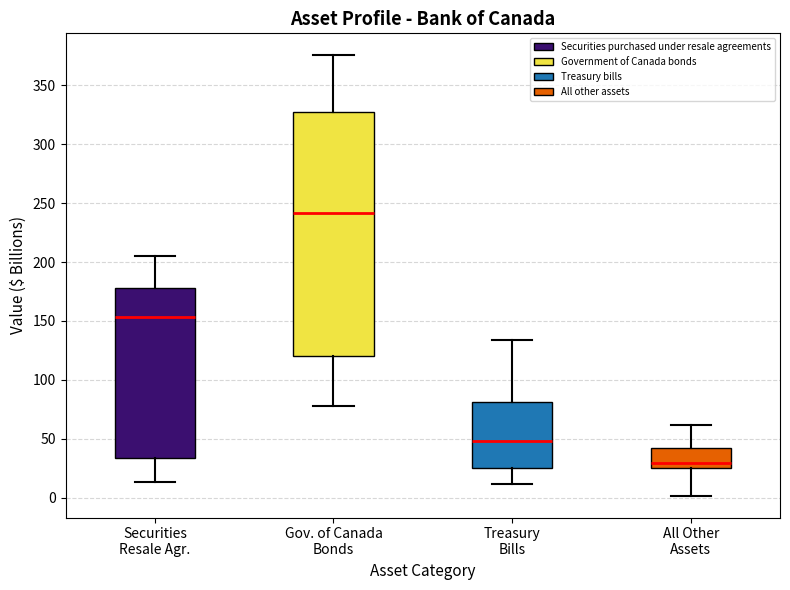

Where is the lower edge of the box for Gov. of Canada Bonds on the y-axis? The values are not printed on the chart, so give them approximately, as read against the axis.

120